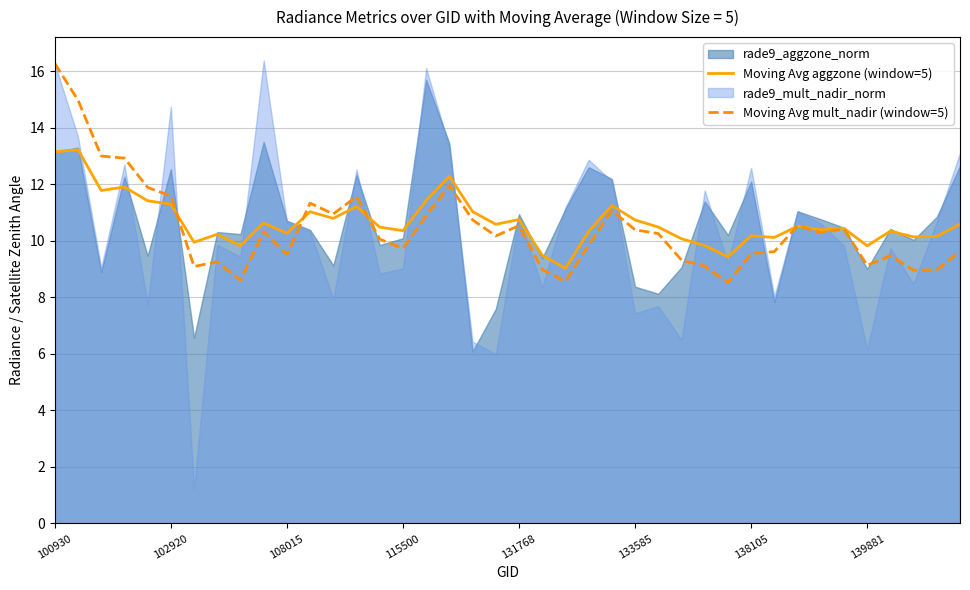

Does the chart display data point markers on the line(s)?

No